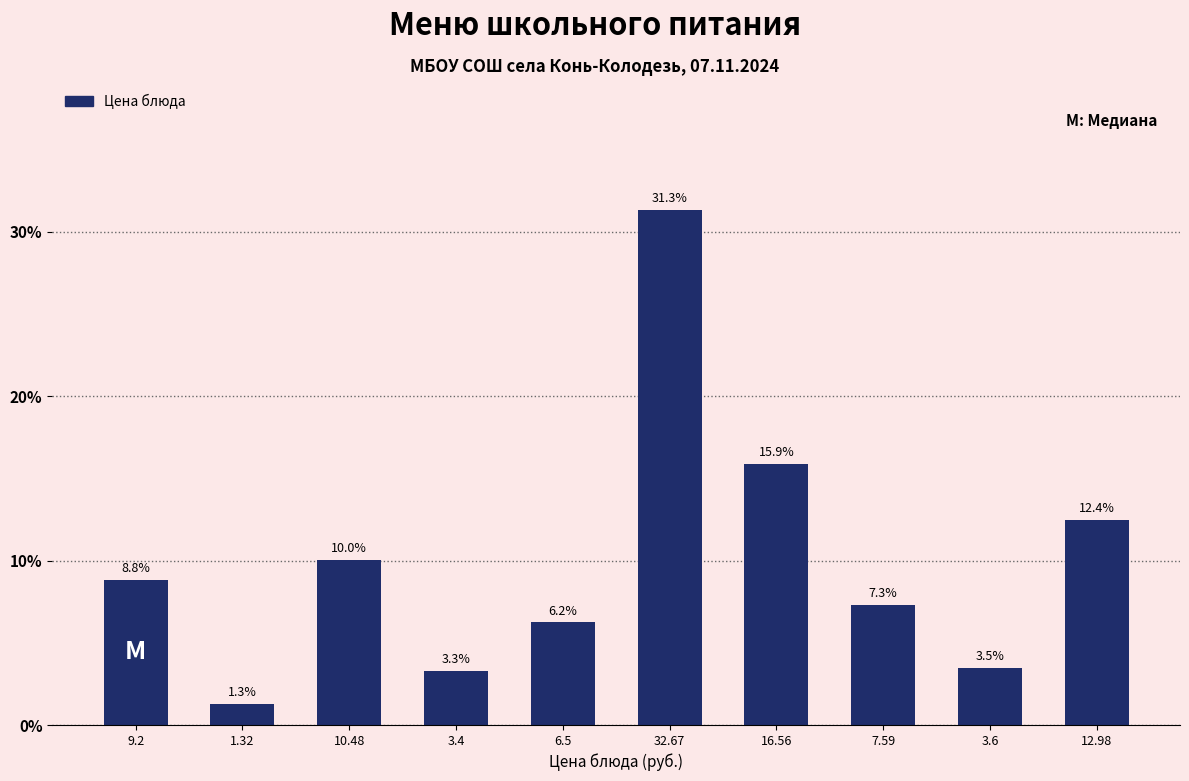

Reading right to left, what are all the values shown in this chart?

12.4	3.5	7.3	15.9	31.3	6.2	3.3	10.0	1.3	8.8